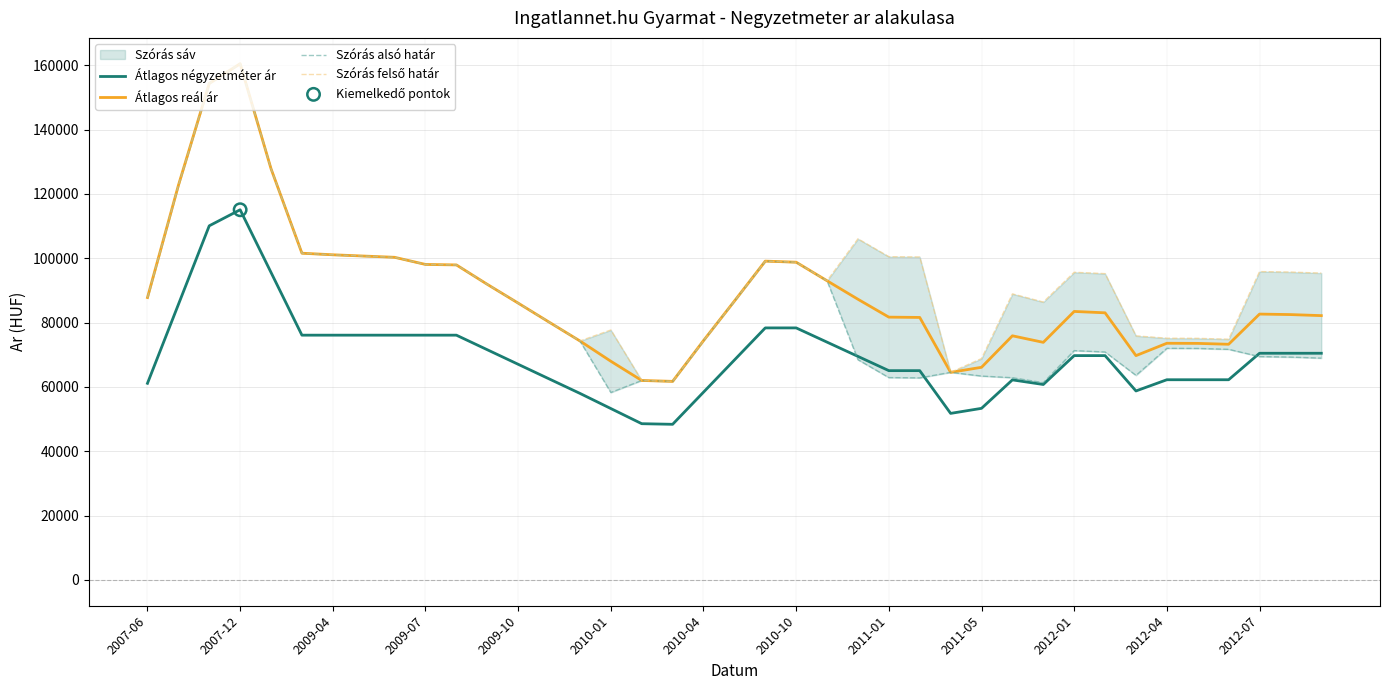

True or false: Átlagos reál ár and Átlagos négyzetméter ár cross at least once.

False